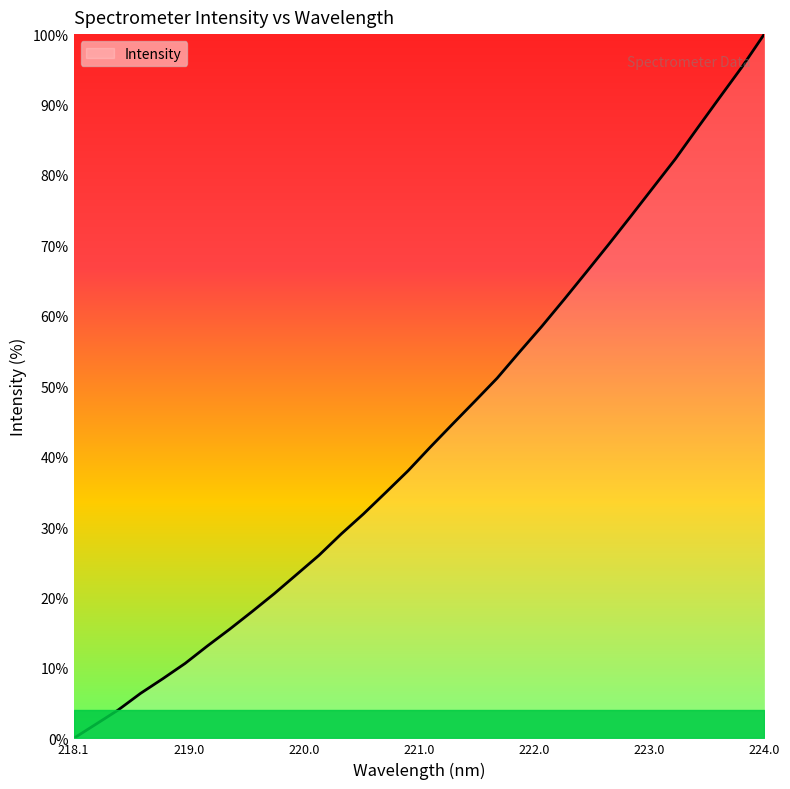

Does the chart have visible grid lines?

No